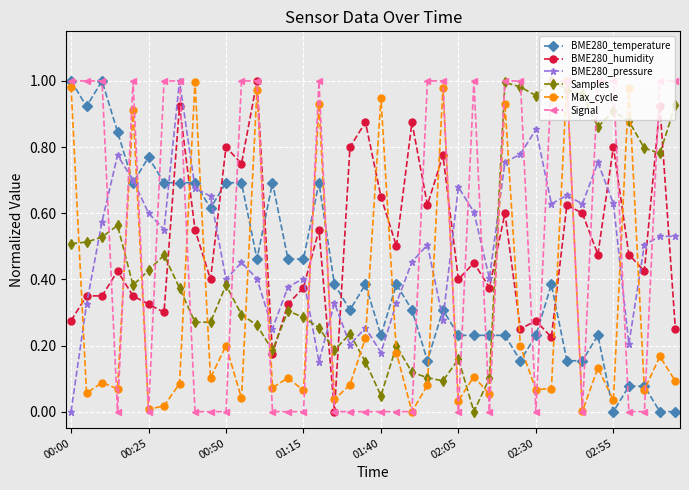

How many interior local valleys does the BME280_pressure series have?

11